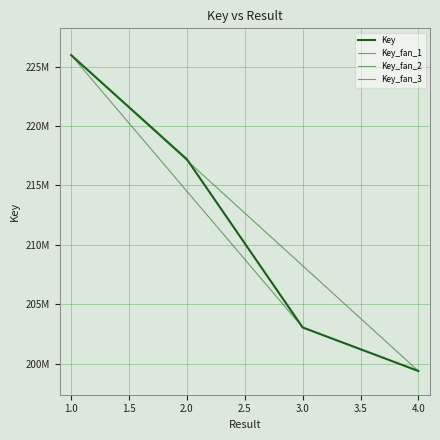

At which label is the value closest to 212665107?

2